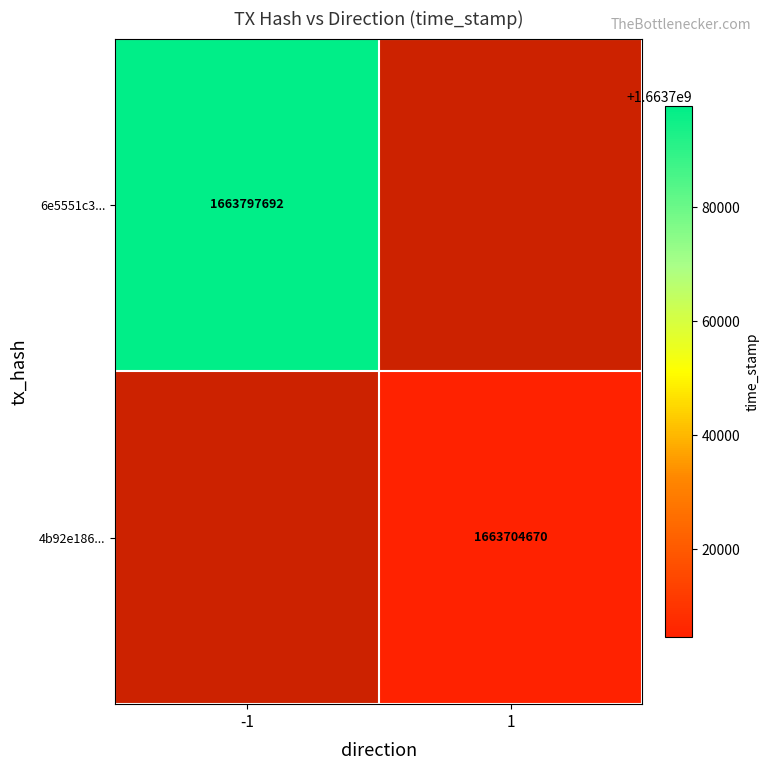

True or false: 6e5551c3... has a value of 791632264 at -1.

False